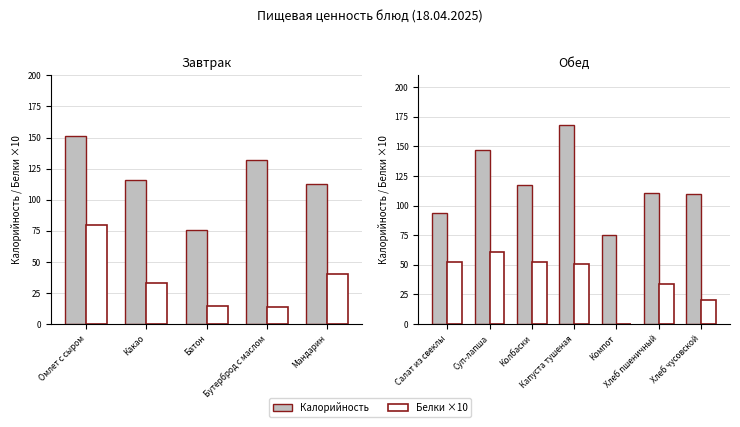

What is the spread (max minus min) of values at Суп-лапша?

86.0